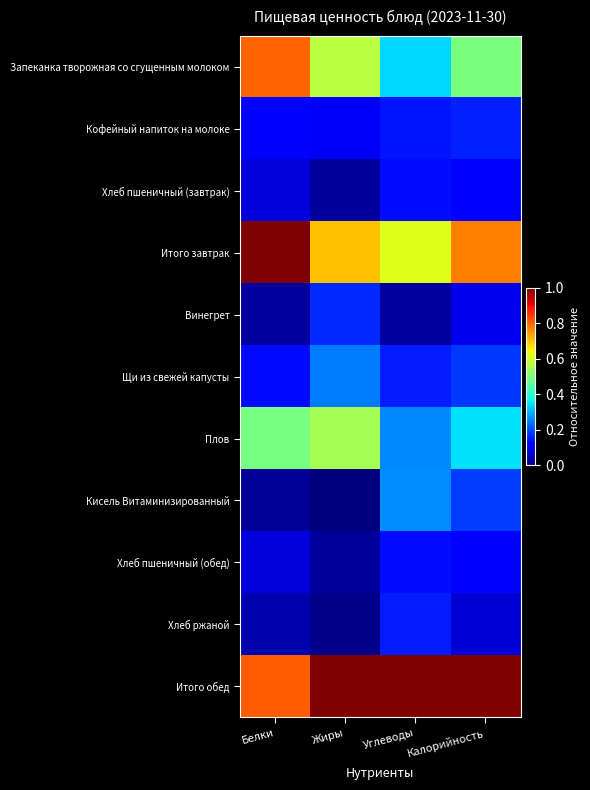

Reading right to left, list all the values displayed in this chart.

Запеканка творожная со сгущенным молоком: Калорийность=0.5	Углеводы=0.3	Жиры=0.6	Белки=0.8
Кофейный напиток на молоке: Калорийность=0.2	Углеводы=0.1	Жиры=0.1	Белки=0.1
Хлеб пшеничный (завтрак): Калорийность=0.1	Углеводы=0.1	Жиры=0.0	Белки=0.1
Итого завтрак: Калорийность=0.8	Углеводы=0.6	Жиры=0.7	Белки=1.0
Винегрет: Калорийность=0.1	Углеводы=0.0	Жиры=0.2	Белки=0.0
Щи из свежей капусты: Калорийность=0.2	Углеводы=0.2	Жиры=0.2	Белки=0.1
Плов: Калорийность=0.3	Углеводы=0.3	Жиры=0.6	Белки=0.5
Кисель Витаминизированный: Калорийность=0.2	Углеводы=0.3	Жиры=0.0	Белки=0.0
Хлеб пшеничный (обед): Калорийность=0.1	Углеводы=0.1	Жиры=0.0	Белки=0.1
Хлеб ржаной: Калорийность=0.1	Углеводы=0.2	Жиры=0.0	Белки=0.0
Итого обед: Калорийность=1.0	Углеводы=1.0	Жиры=1.0	Белки=0.8